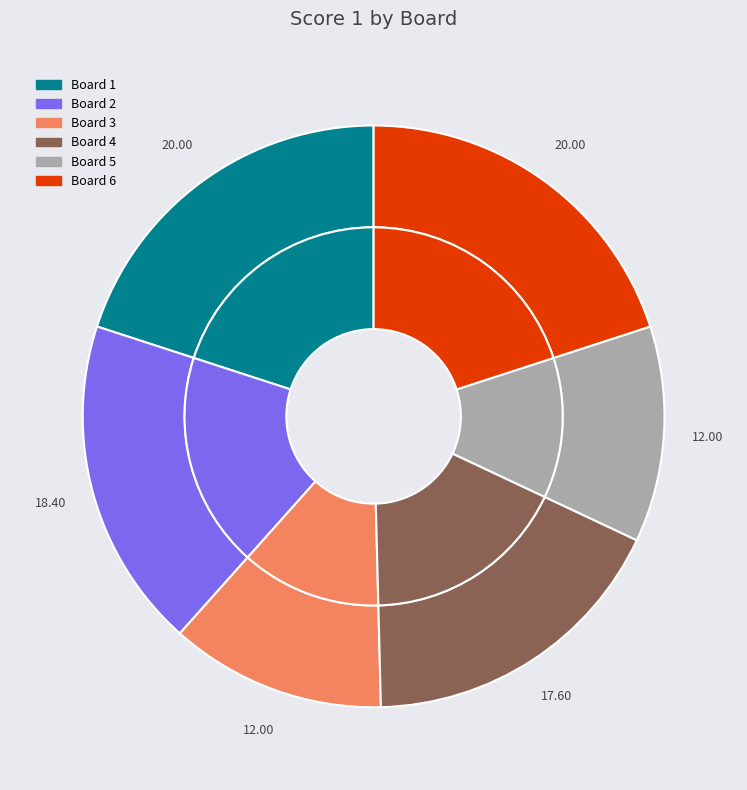

Is it true that 5 is 12% of the pie?

True